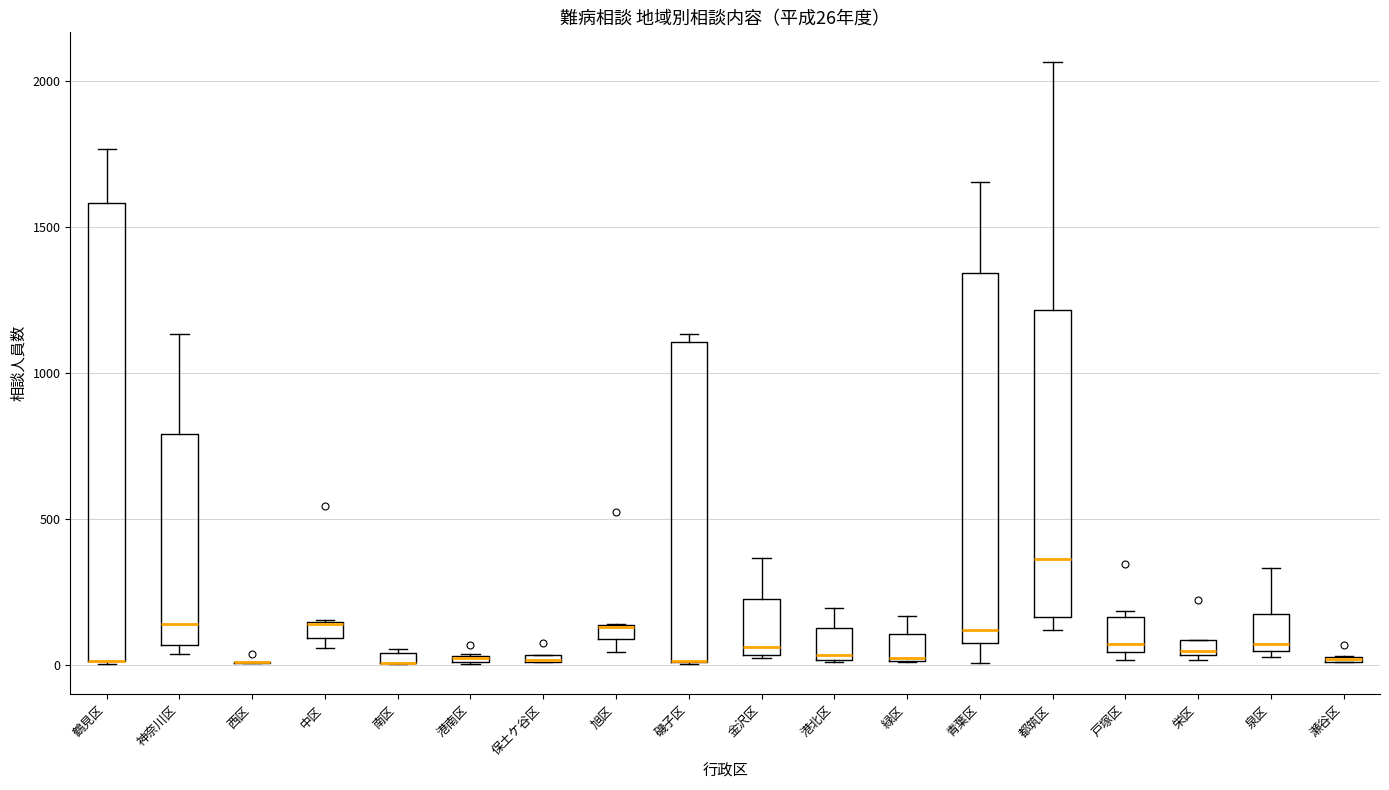

Which box is the tallest, from its lower edge to its upper edge?

鶴見区